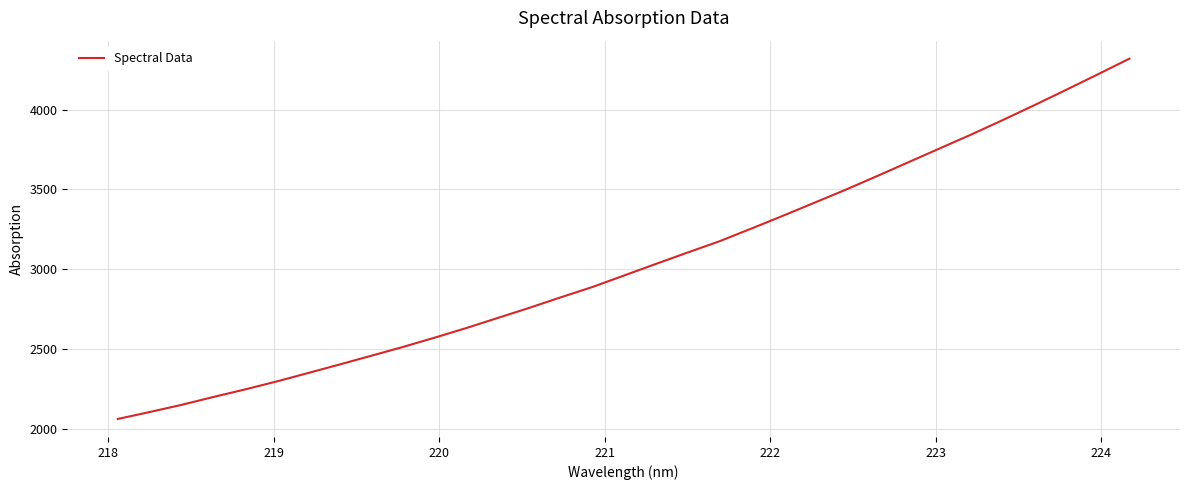

What is the difference between the maximum and minimum values?

2254.4